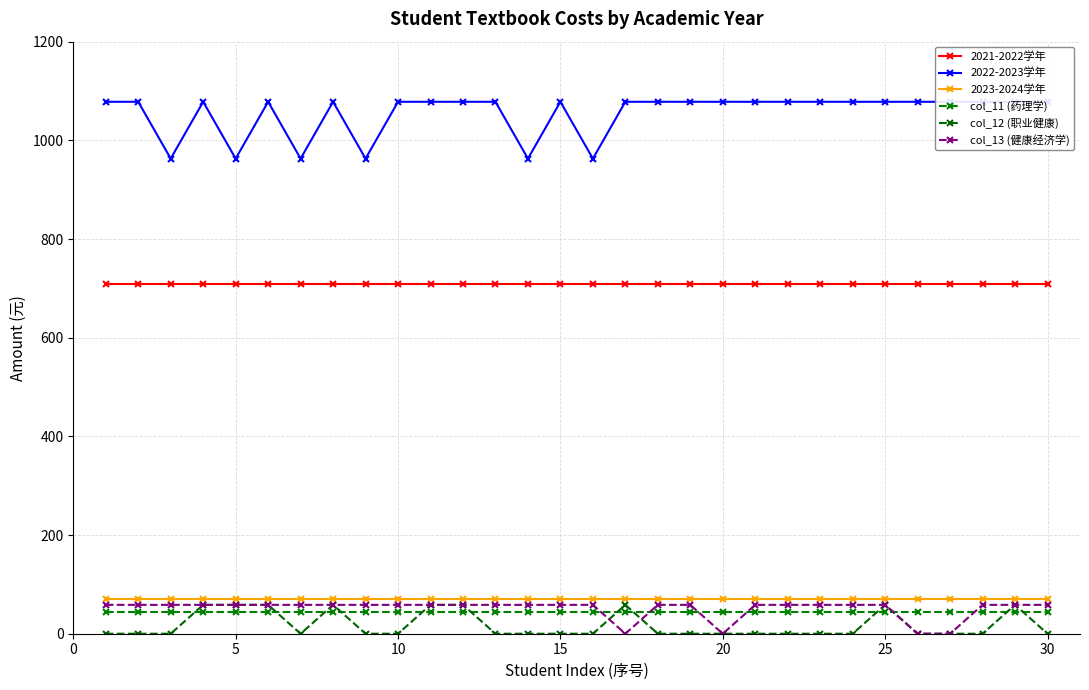

True or false: 2021-2022学年 and col_12 (职业健康) intersect in this chart.

False